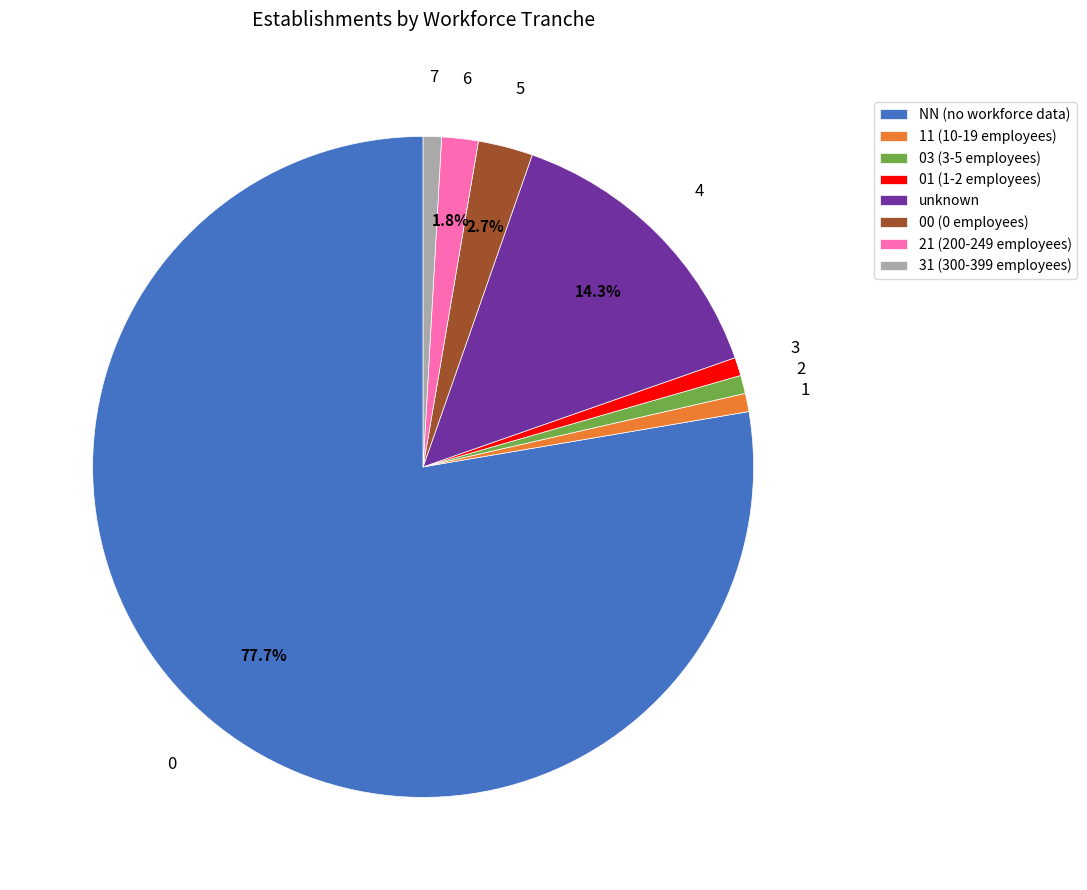

Combined, do 00 (0 employees) and 11 (10-19 employees) account for over 50%?

No